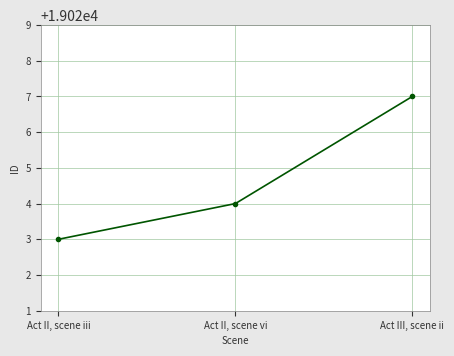

What is the label of the 2nd point from the right?

Act II, scene vi